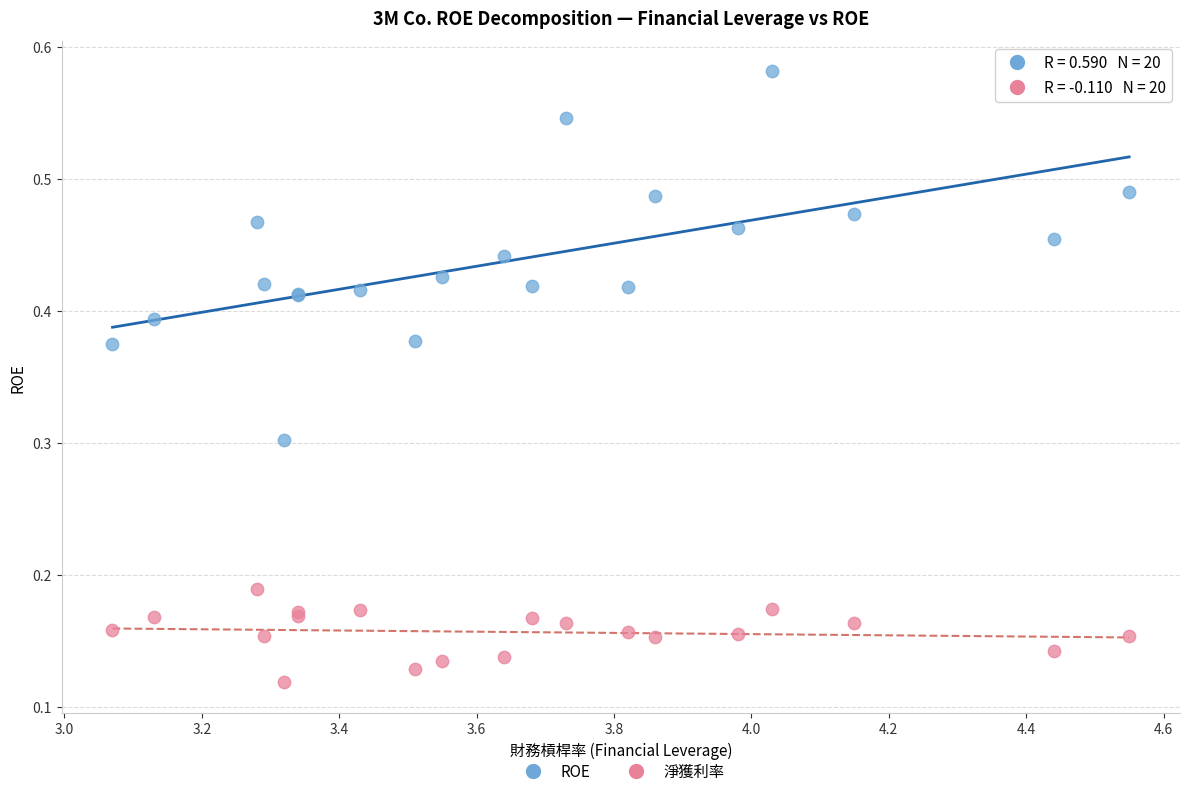

Which series contains the lowest Y value?

淨獲利率